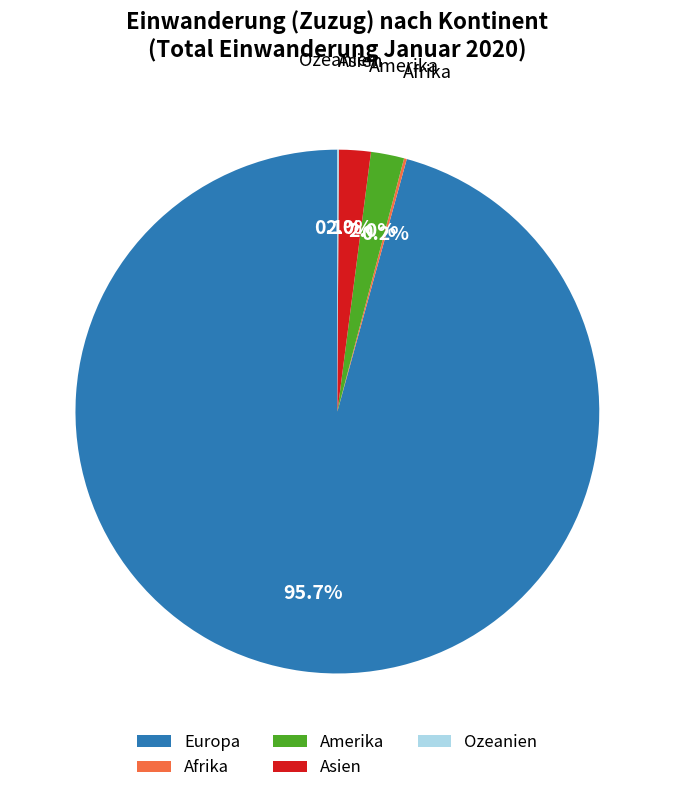

What is the total percentage of Asien and Europa?

97.7%